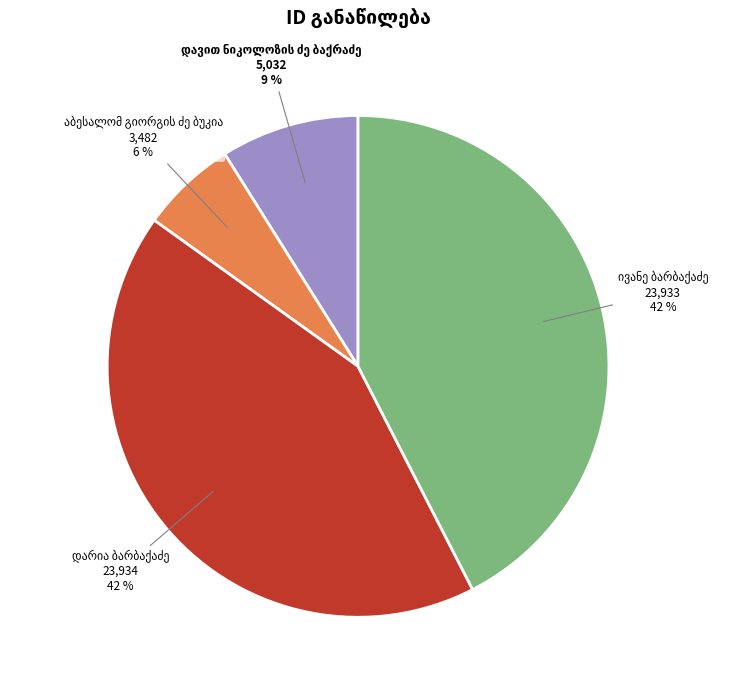

Is there any slice that represents more than half of the pie?

No